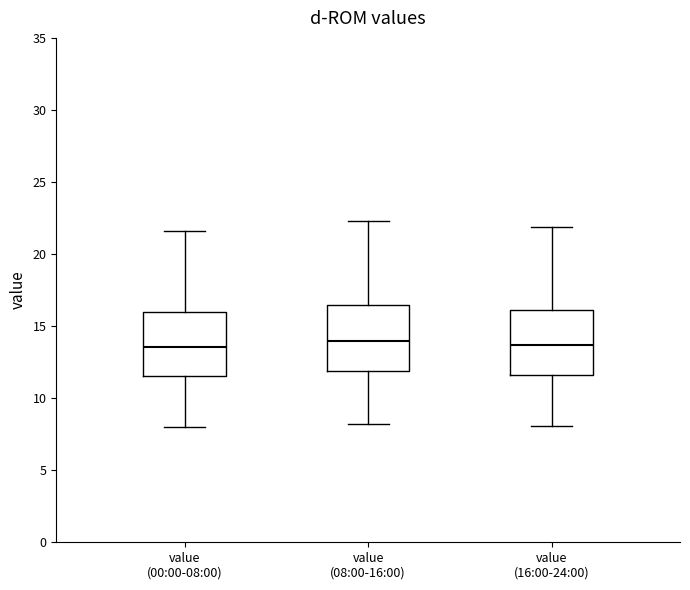

Reading left to right, read every box against the y-axis: the position of its median line, the range the box covers, and the ends of its whiskers. The values are not printed on the chart, so give them approximately, as read against the axis.

value (00:00-08:00): median 13.5, box 11.5 to 16.0, whiskers 8.0 to 21.5
value (08:00-16:00): median 14.0, box 12.0 to 16.5, whiskers 8.0 to 22.5
value (16:00-24:00): median 13.5, box 11.5 to 16.0, whiskers 8.0 to 22.0